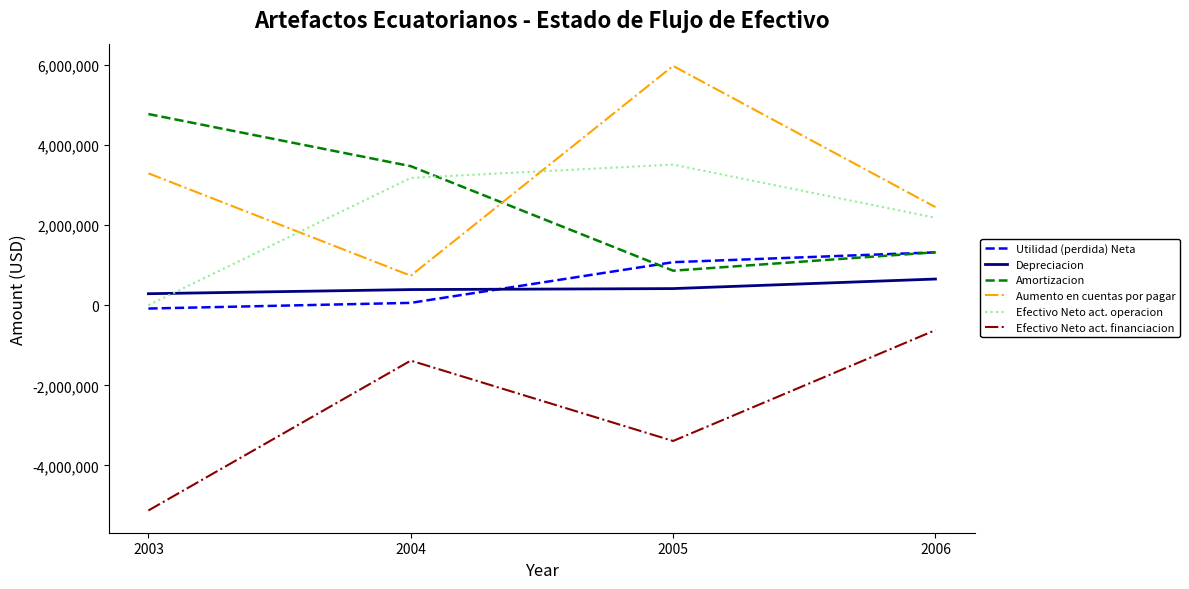

True or false: Depreciacion and Efectivo Neto act. operacion cross at least once.

True